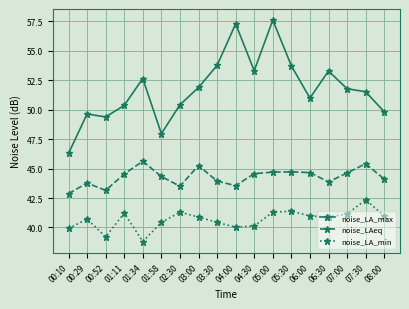

Where is the first local maximum for noise_LA_min?

00:29